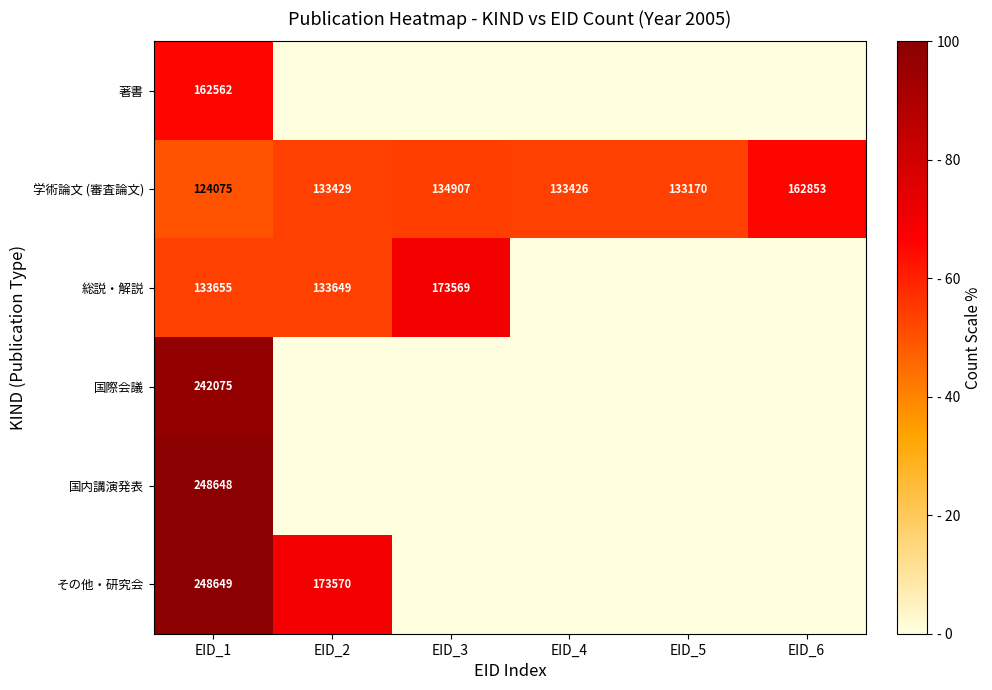

What is the difference between the second highest and minimum values in the 学術論文 (審査論文) series?

10832